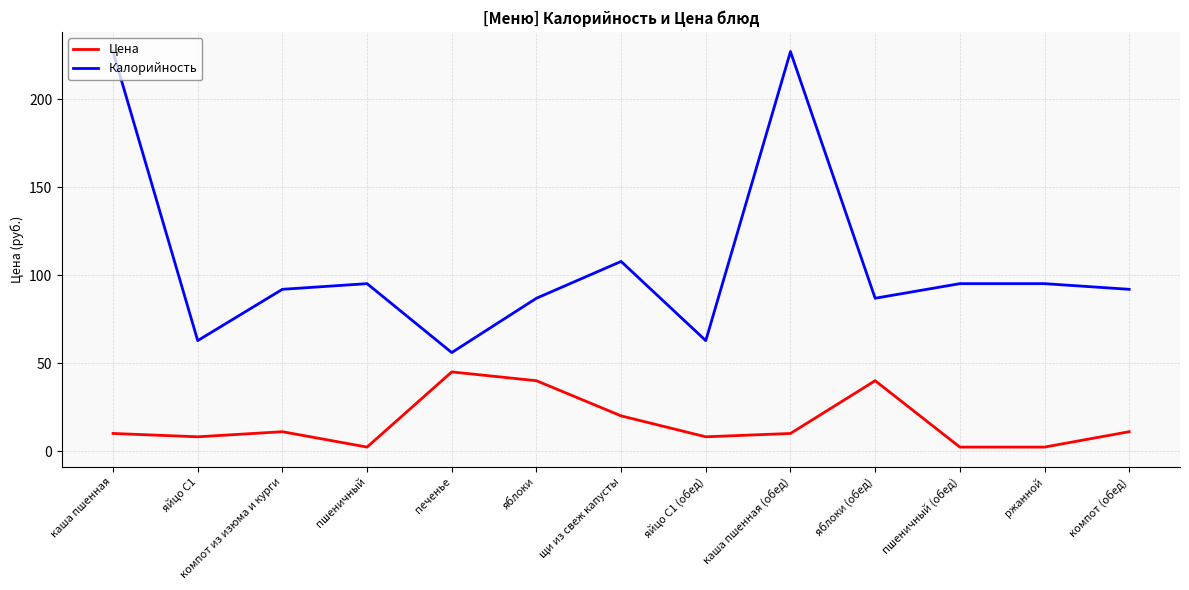

Between щи из свеж капусты and каша пшенная (обед), which series saw the biggest shift?

Калорийность